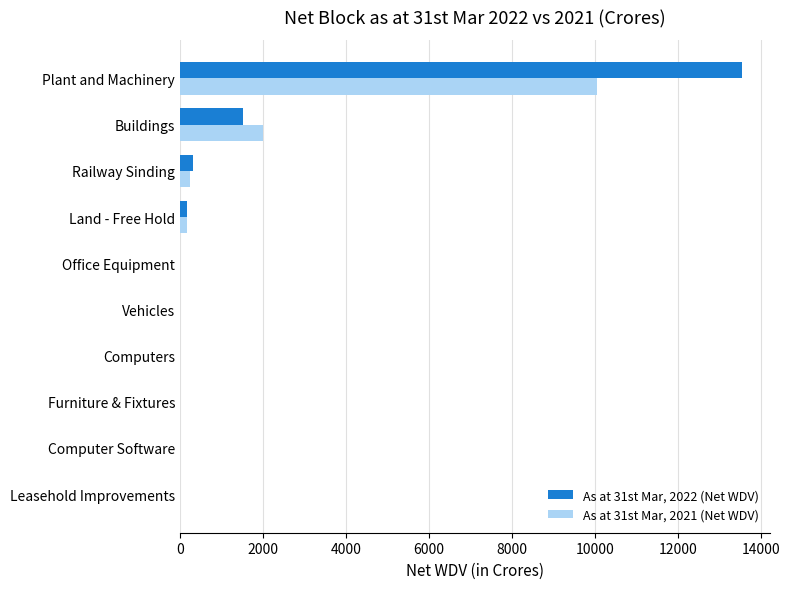

The value of As at 31st Mar, 2021 (Net WDV) at Leasehold Improvements is 0.0. True or false?

True